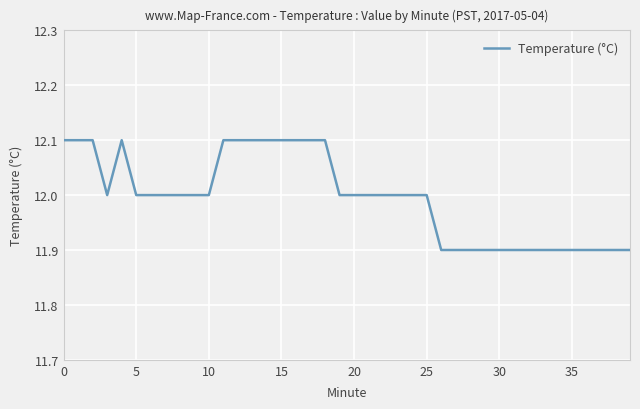

What is the minimum value shown in the chart?

11.9